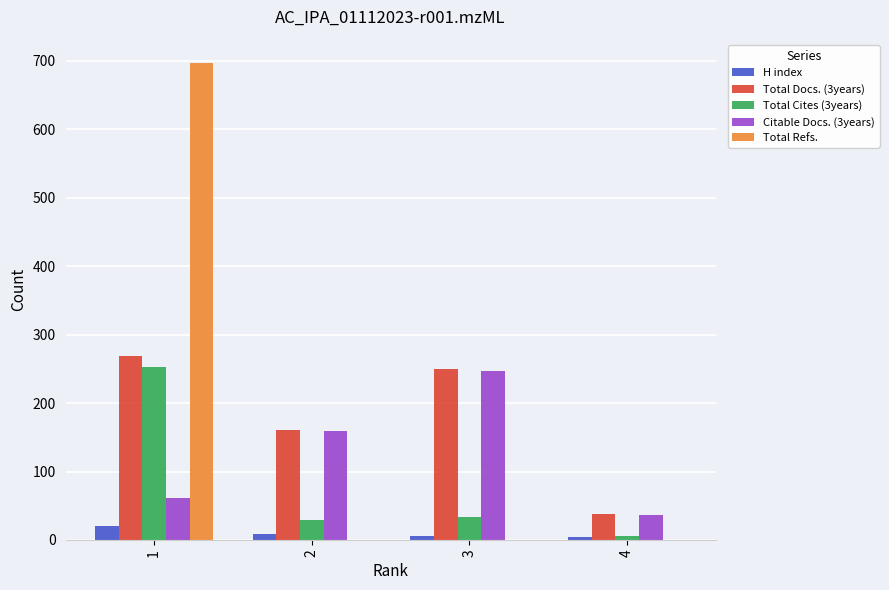

At which label does Total Cites (3years) first exceed 34?

1